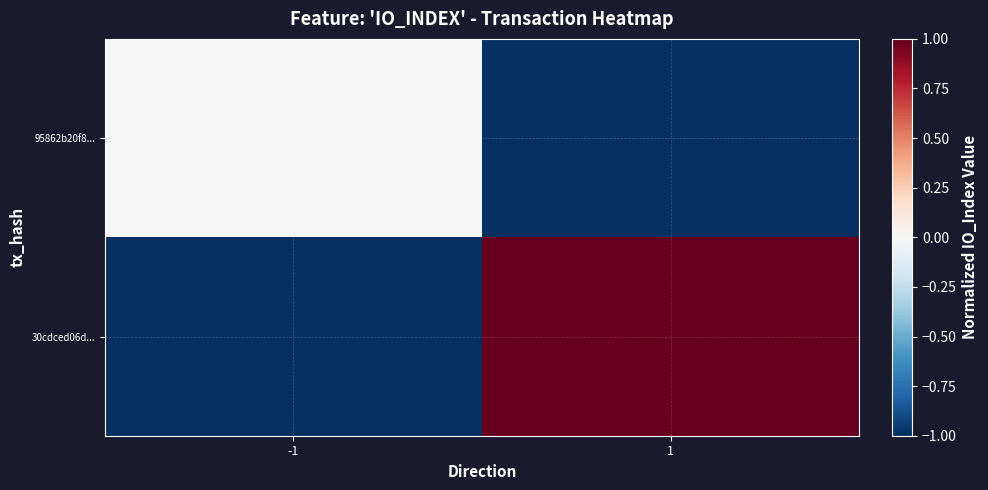

Rank the series by their maximum value, from highest to lowest.

30cdced06d..., 95862b20f8...